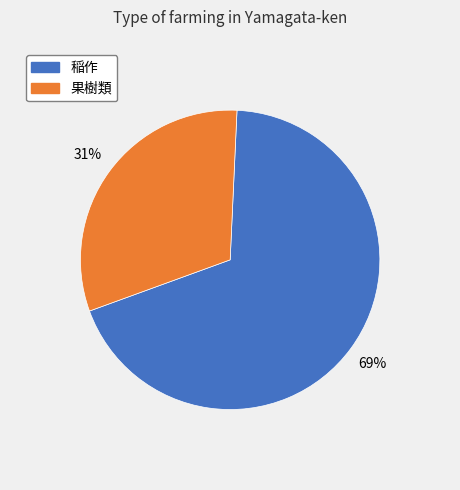

Is there any slice that represents more than half of the pie?

Yes